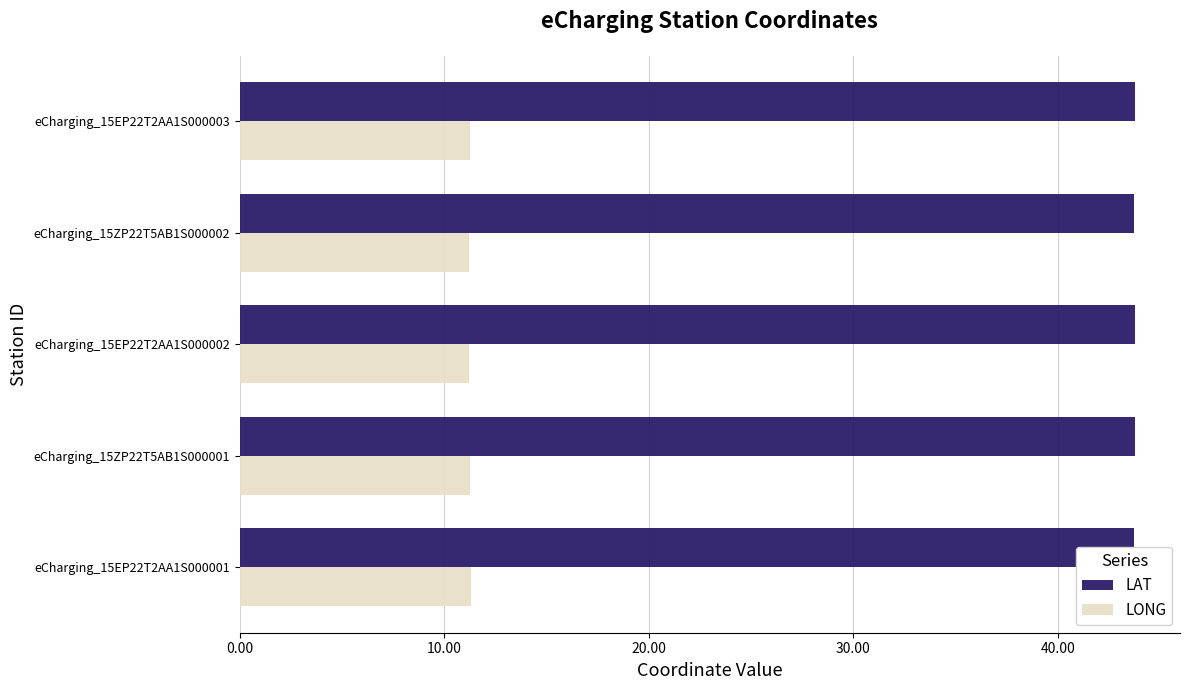

What are all the series names shown in the legend?

LAT, LONG